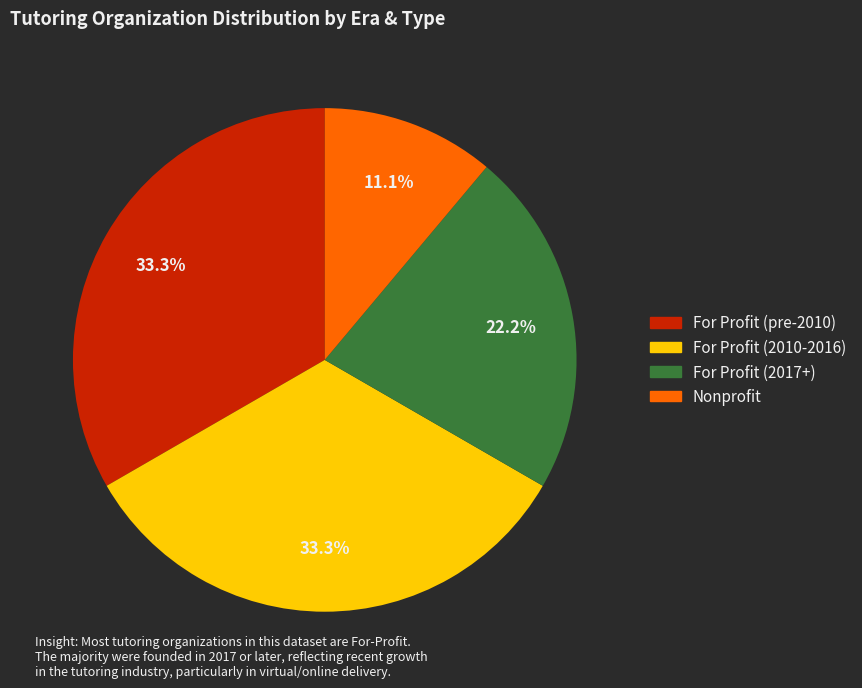

Is there any slice that represents more than half of the pie?

No